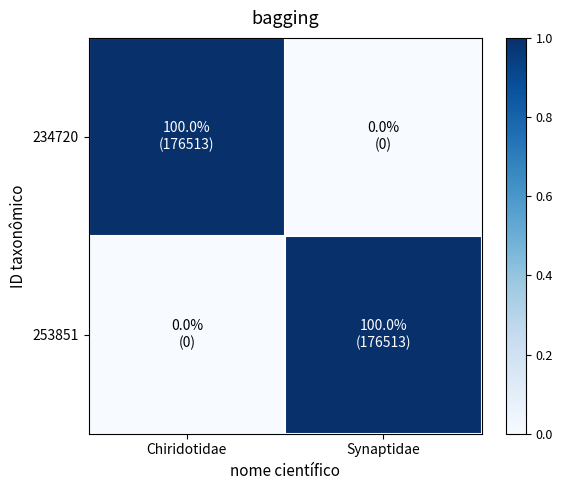

At Chiridotidae, list the series in order from largest to smallest.

234720, 253851